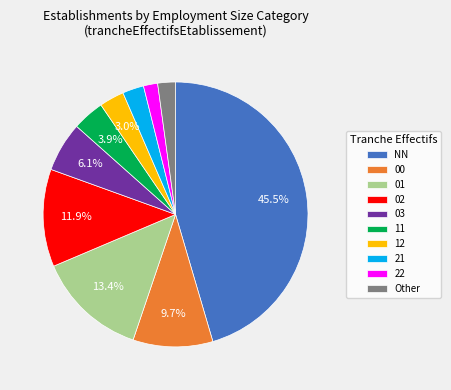

Between 21 and NN, which is larger?

NN